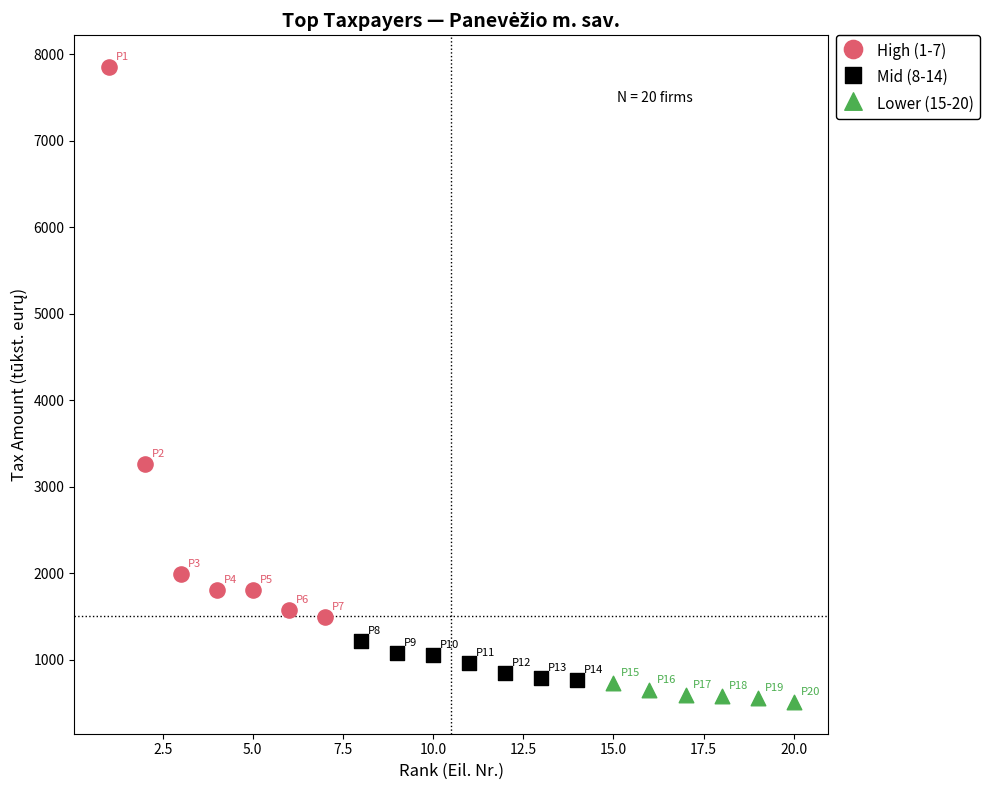

Which series contains the lowest Y value?

Lower (15-20)